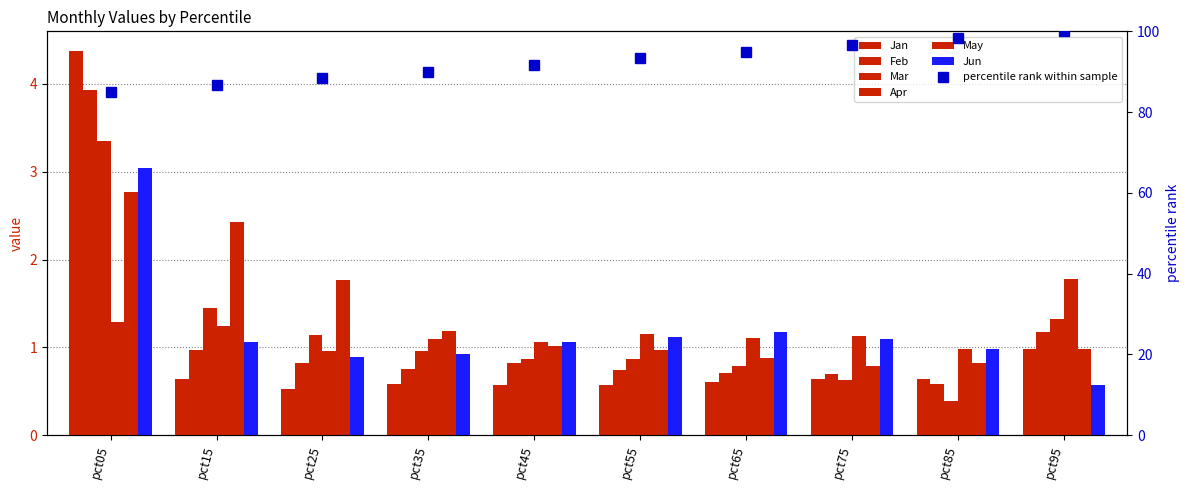

What is the value of the Feb bar at the 6th from the left?

0.7